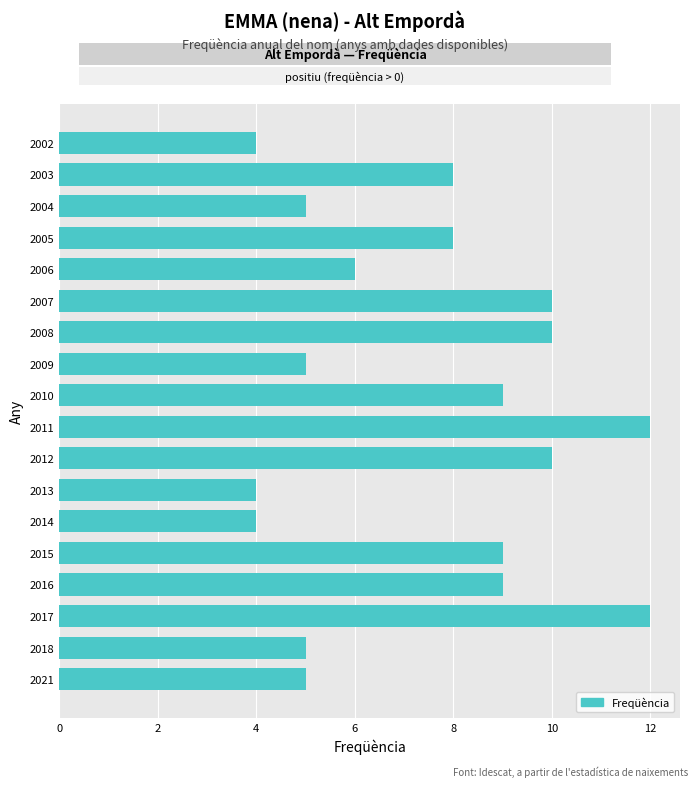

What is the difference between the maximum and minimum values?

8